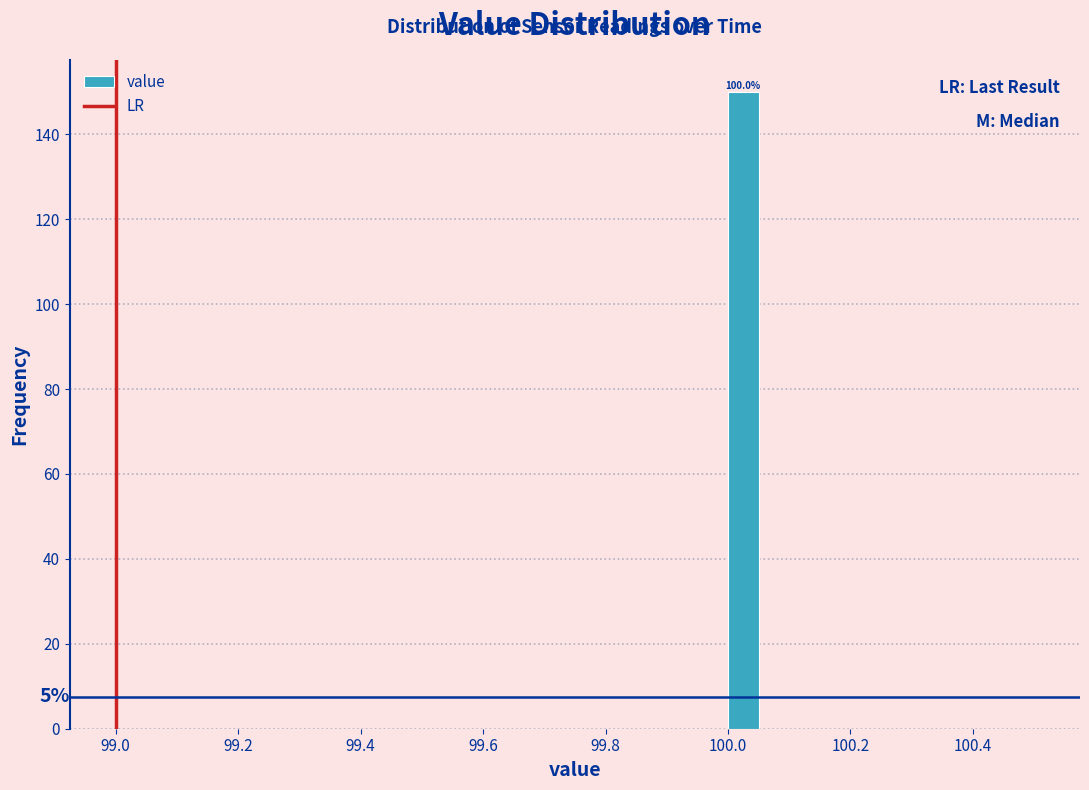

Read against the x-axis, roughly where is the centre of the tallest bar?

100.02